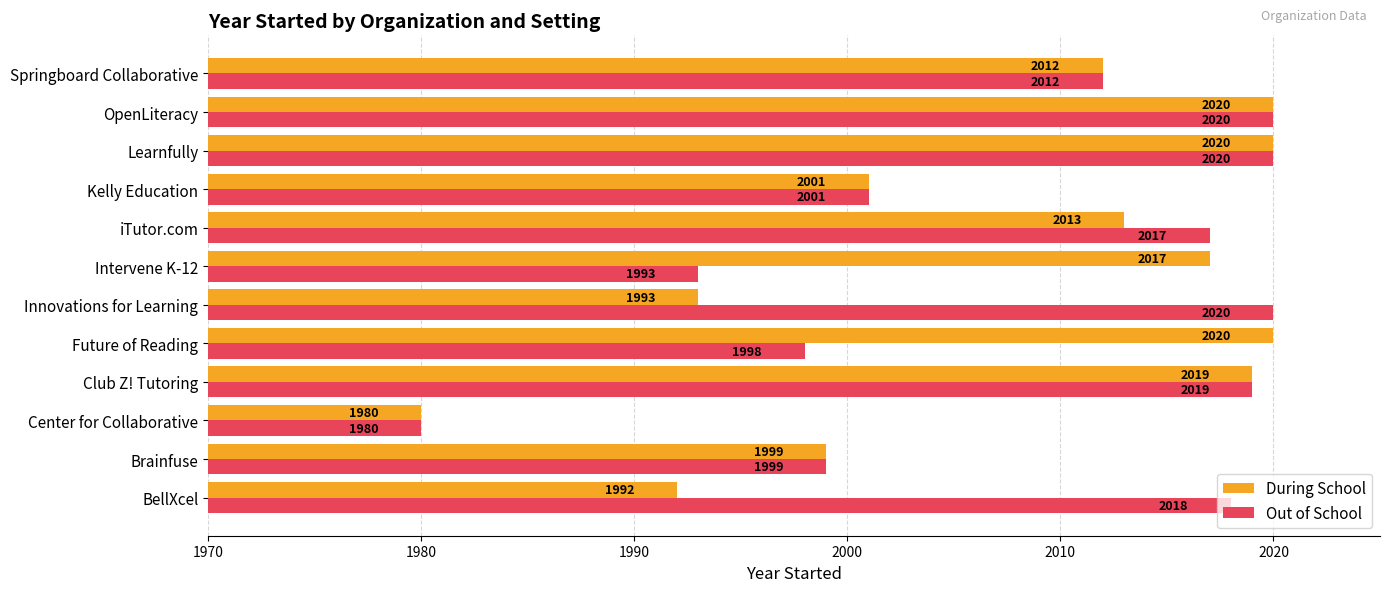

List the series in order of their overall mean, lowest first.

During School, Out of School